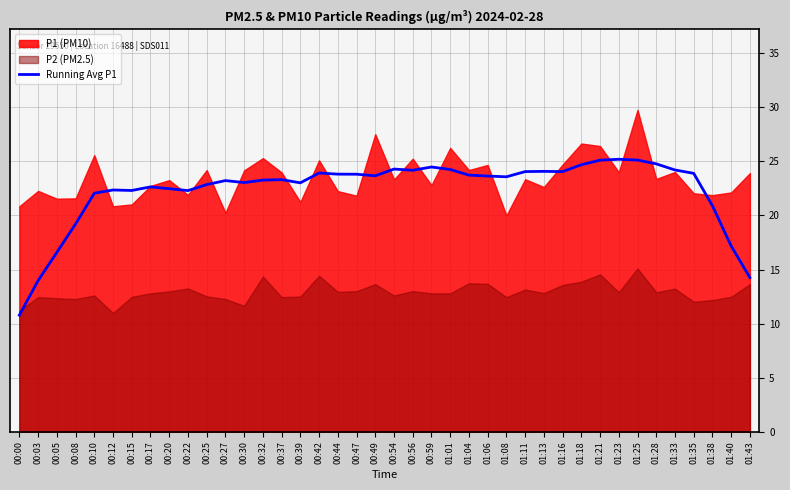

What is the minimum value shown in the chart?

10.8